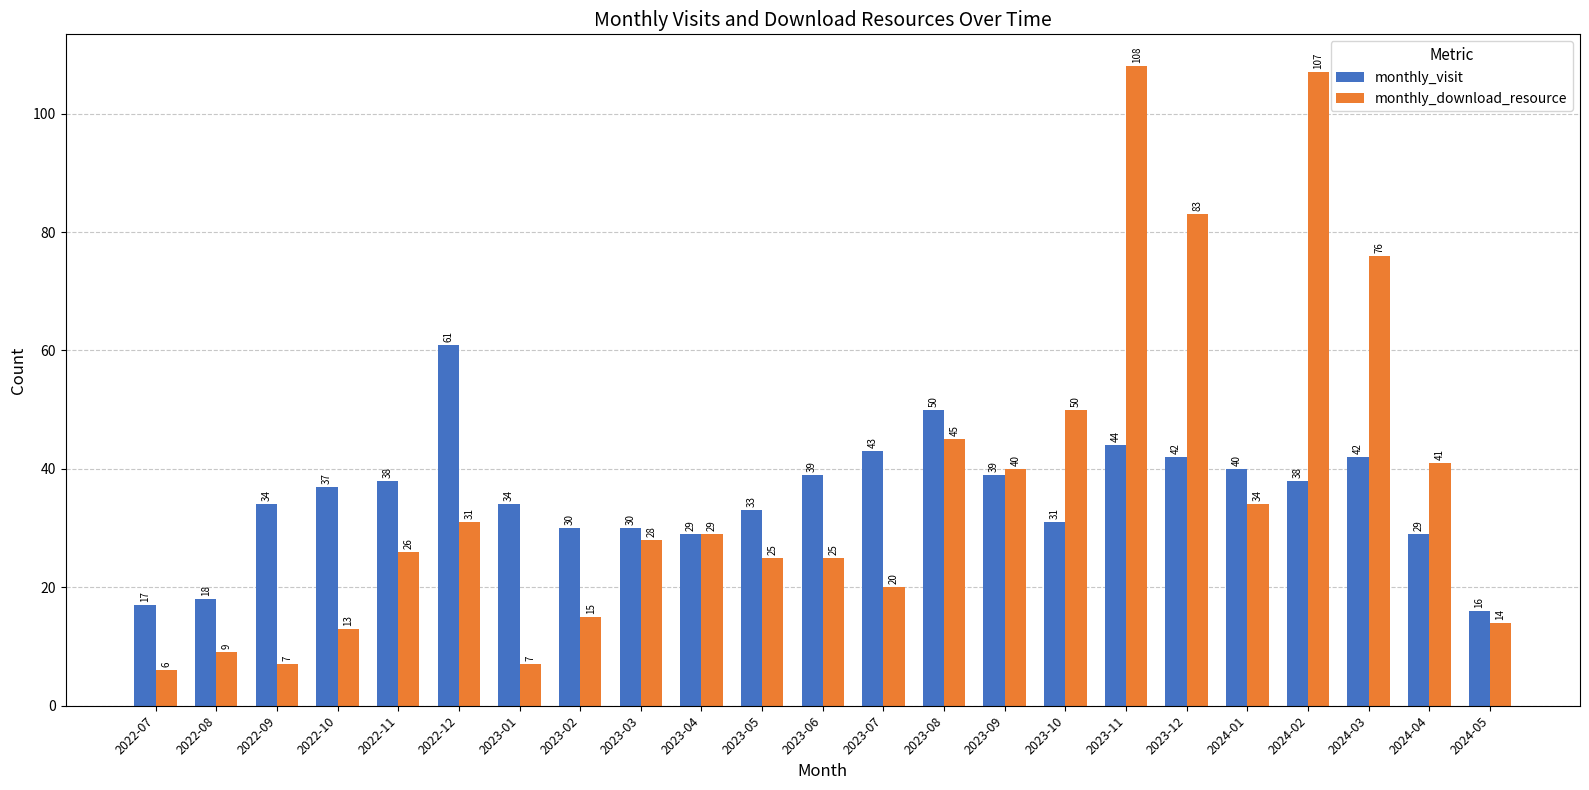

Reading left to right, what are all the values shown in this chart?

monthly_visit: 17	18	34	37	38	61	34	30	30	29	33	39	43	50	39	31	44	42	40	38	42	29	16
monthly_download_resource: 6	9	7	13	26	31	7	15	28	29	25	25	20	45	40	50	108	83	34	107	76	41	14